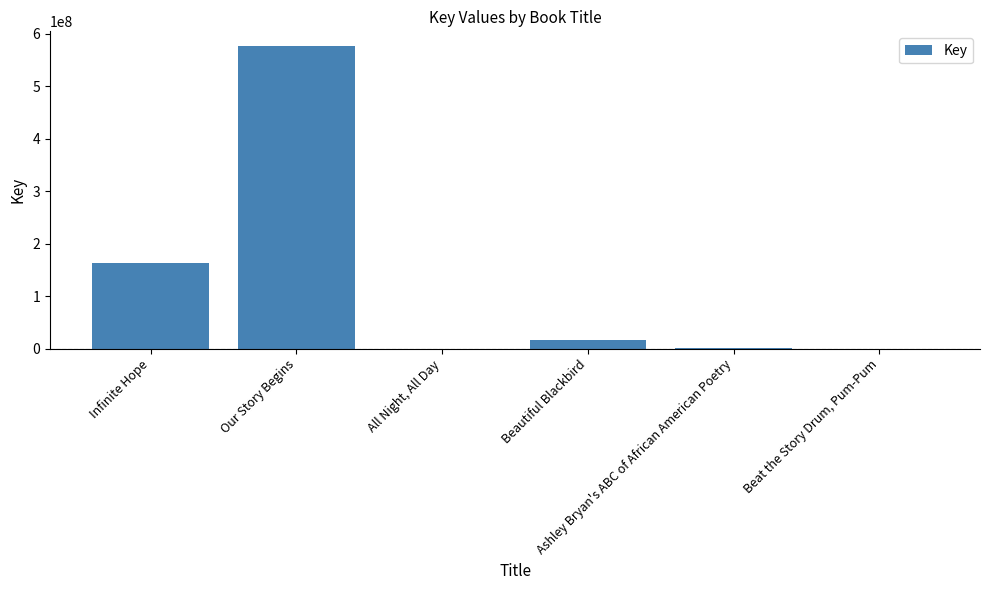

The chart shows a value of 575549979 at Our Story Begins. True or false?

True